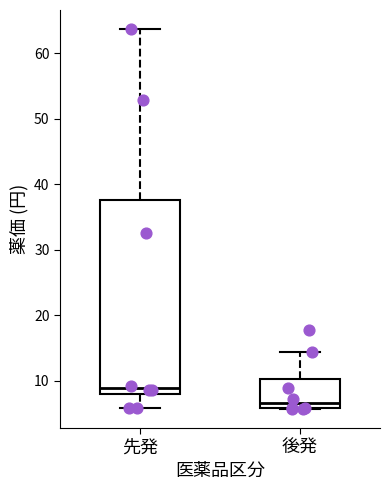

Where is the upper edge of the box for 先発 on the y-axis? The values are not printed on the chart, so give them approximately, as read against the axis.

38